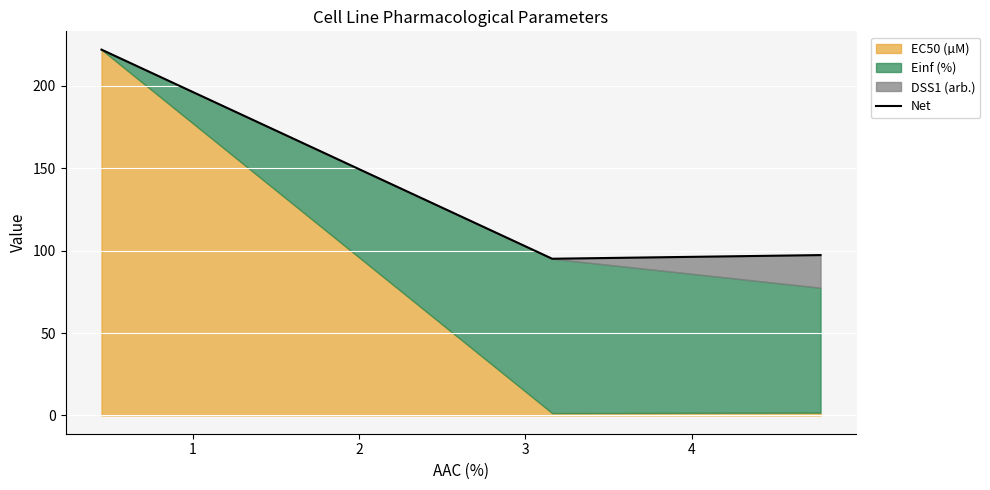

What is the sum of all values?

414.4